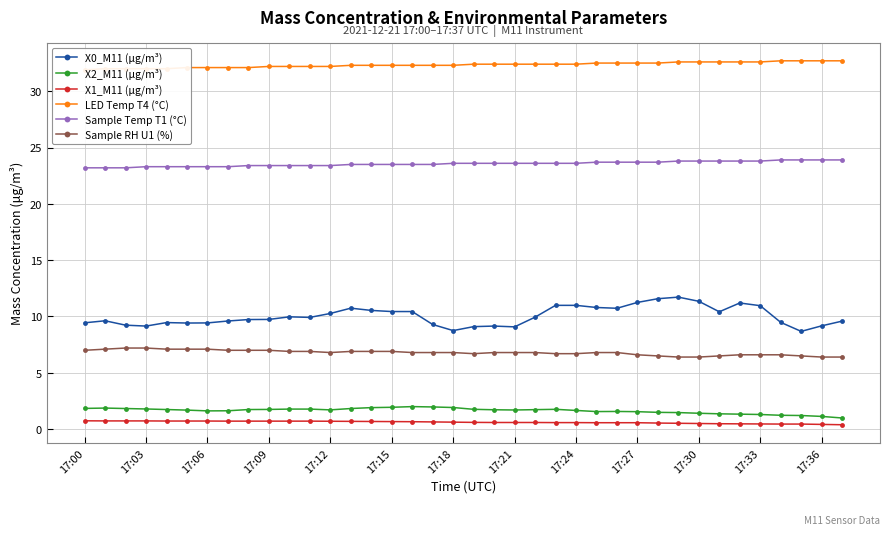

How many lines are shown in the chart?

6